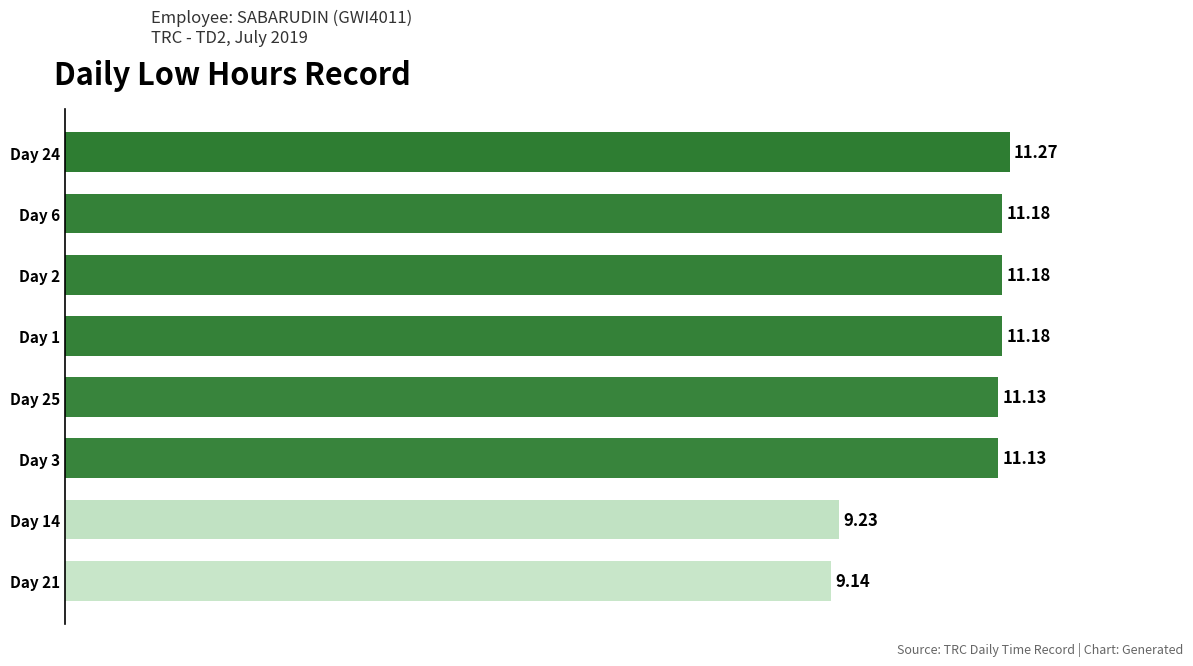

What is the maximum value shown in the chart?

11.3